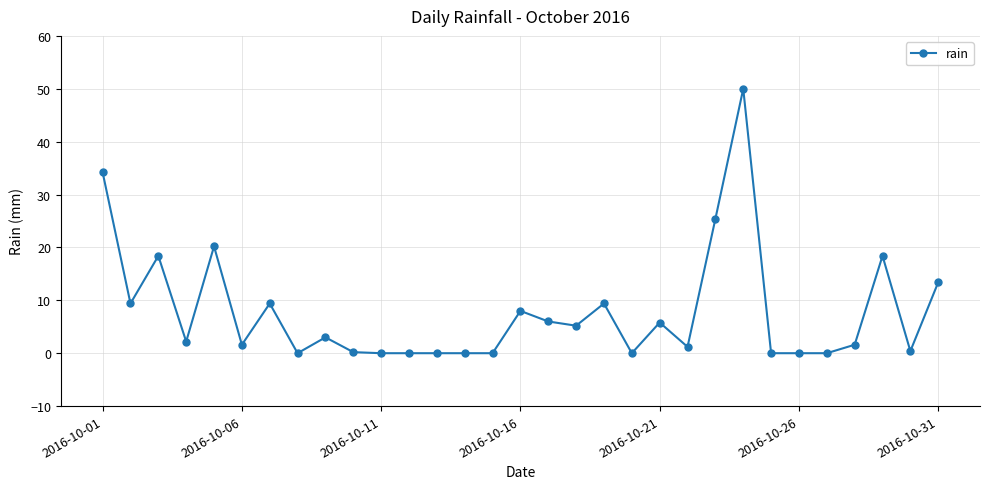

True or false: the data has more than 1 interior local peaks.

True